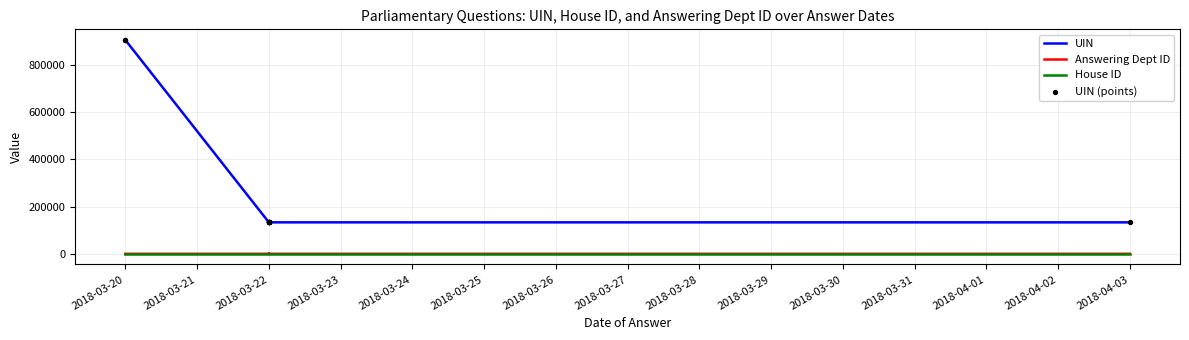

Which series has the widest spread of Y values?

UIN